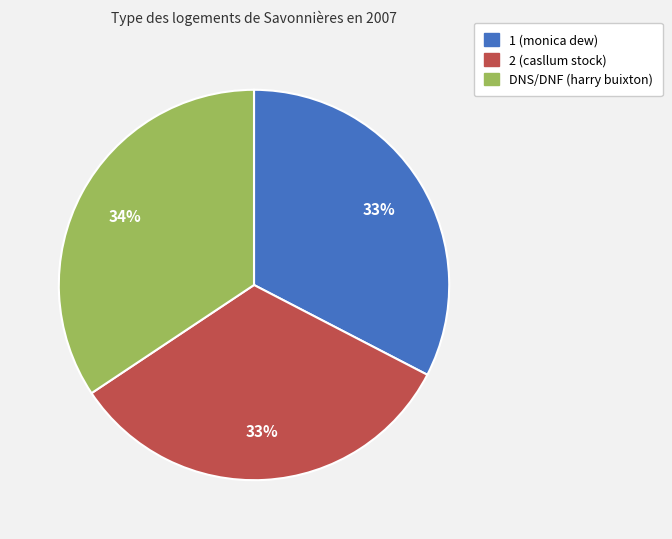

To the nearest percent, what portion does DNS/DNF (harry buixton) represent?

34%